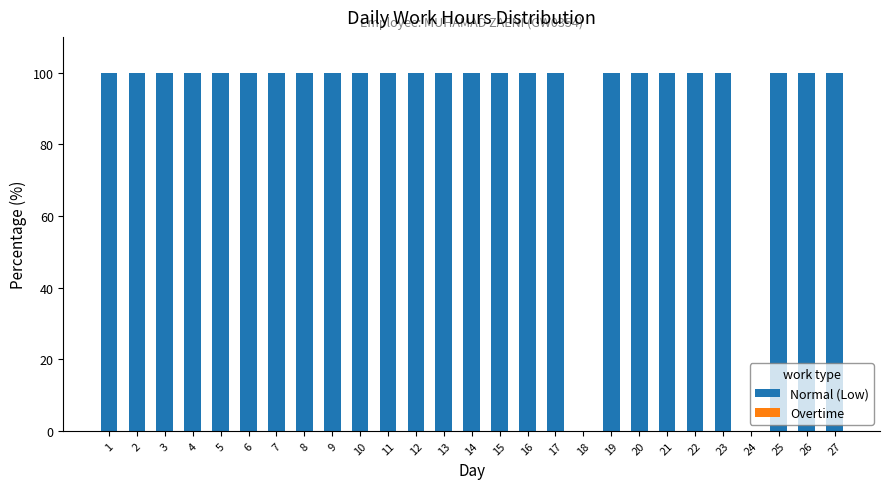

Approximately how many times larger is the value at 10 compared to 16?

1.0